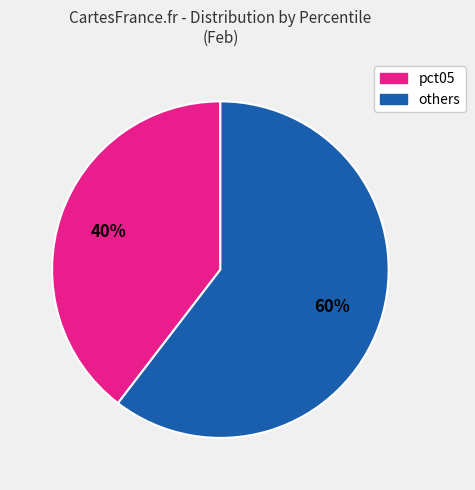

To the nearest percent, what is the average slice percentage?

50%